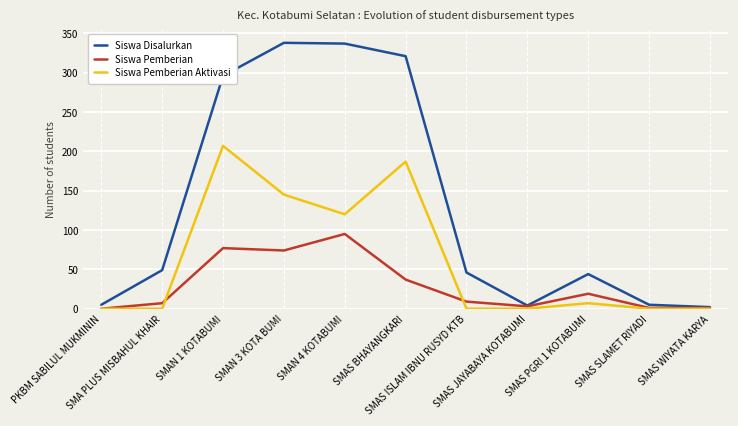

What is the greatest value displayed?

338